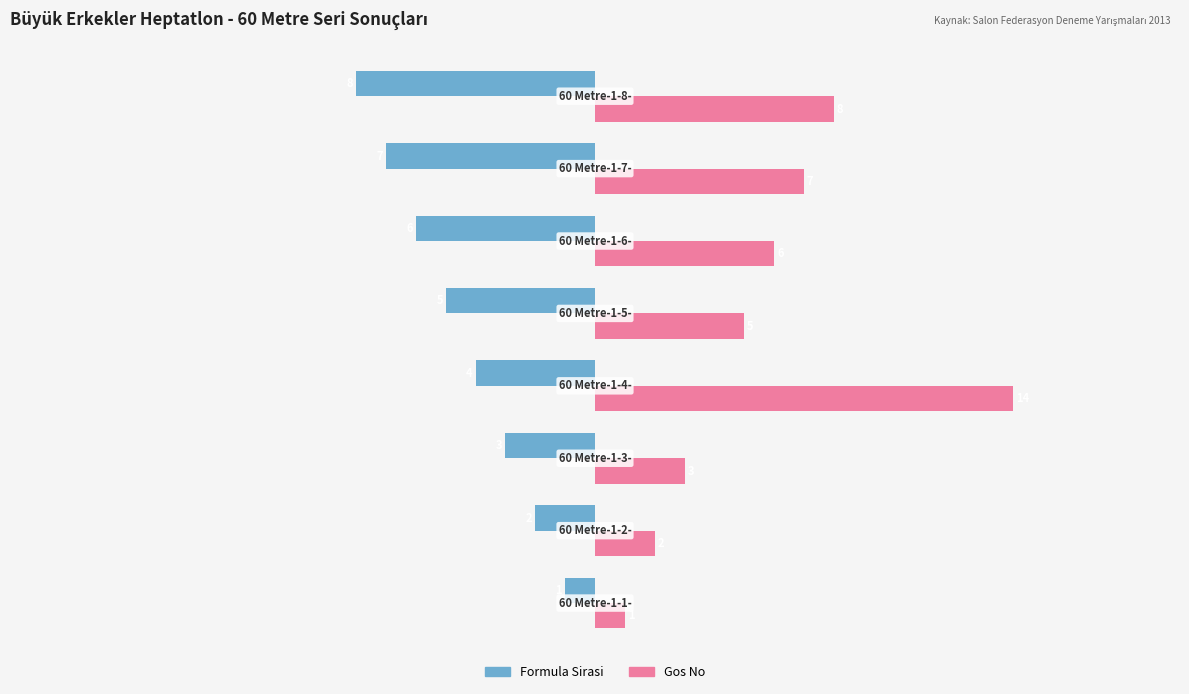

Count the Formula Sirasi values in the range -6 to -2.

5